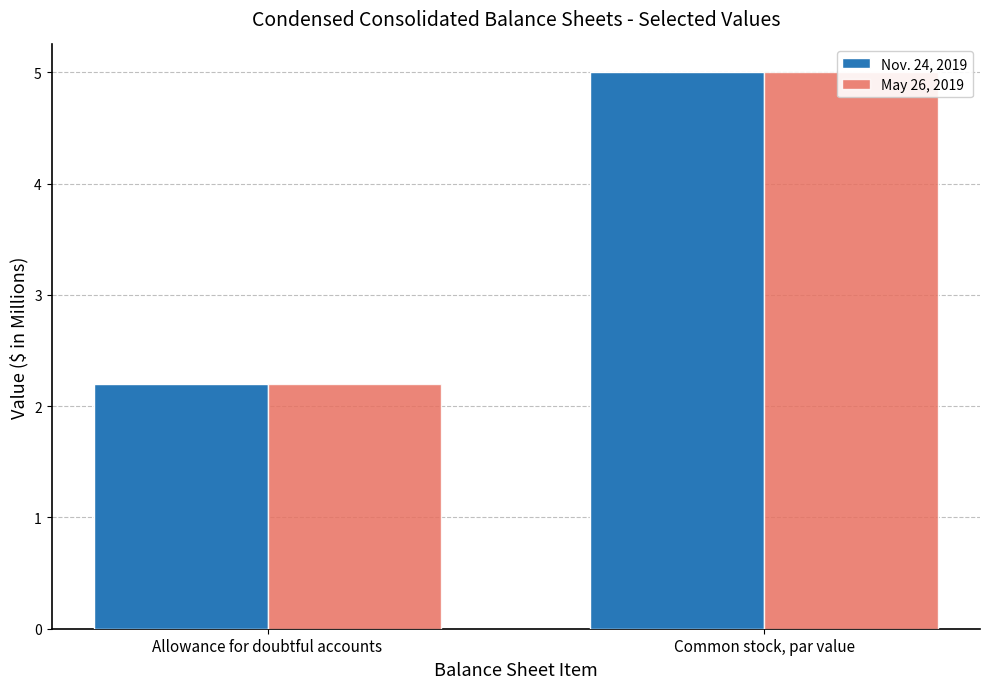

Reading left to right, extract all data points from this chart.

Nov. 24, 2019: 2.2	5.0
May 26, 2019: 2.2	5.0